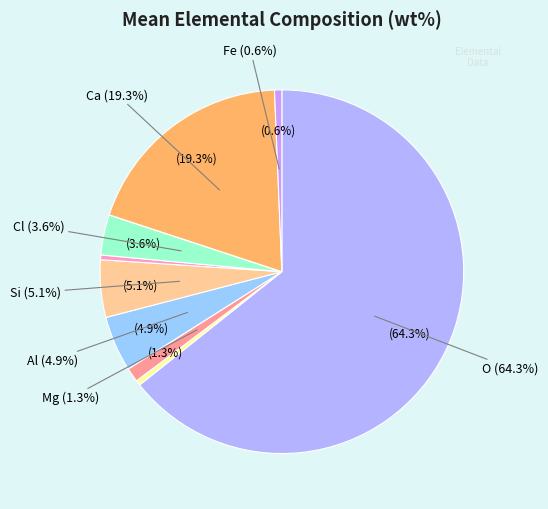

The Cl slice represents 4% of the pie. True or false?

True